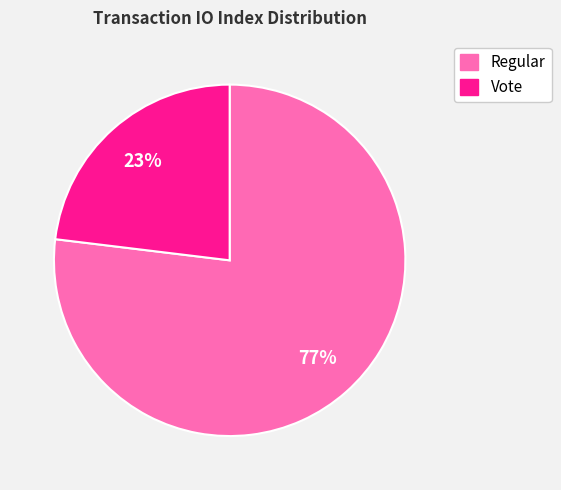

Combined, do Regular and Vote account for over 50%?

Yes